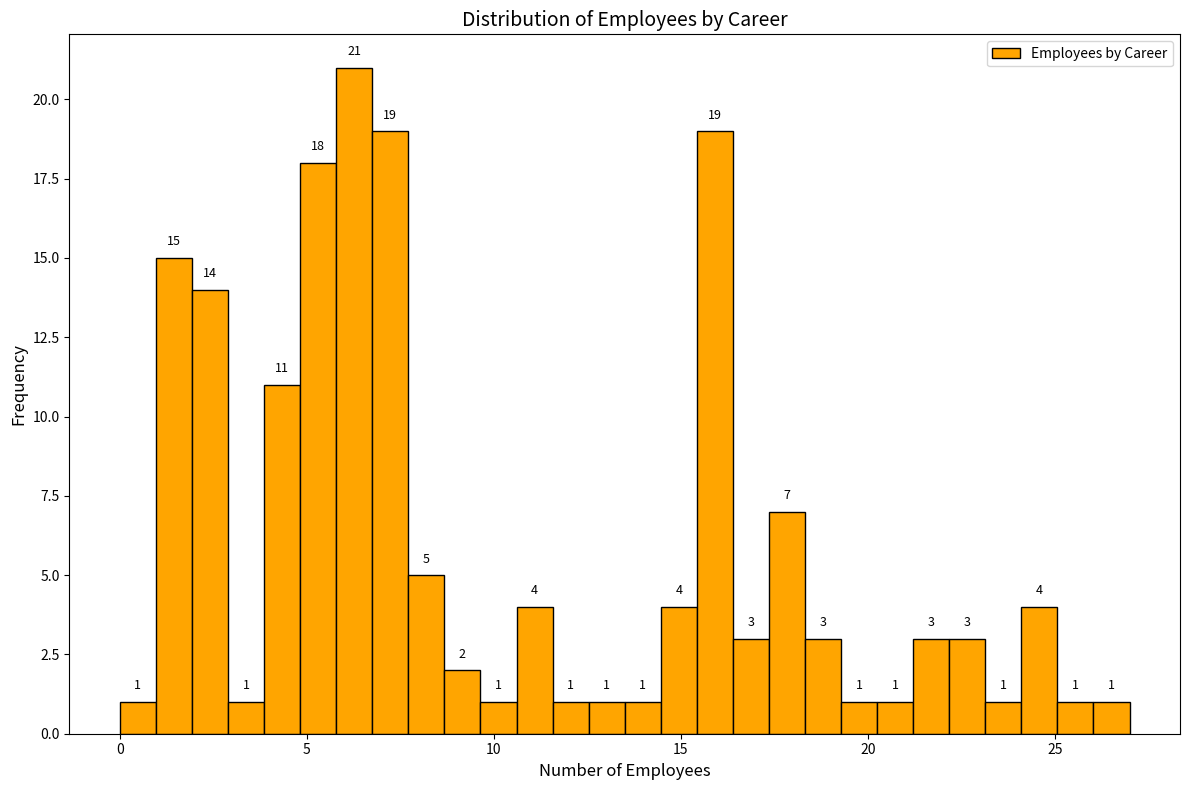

Read against the x-axis, roughly where is the centre of the tallest bar?

6.5